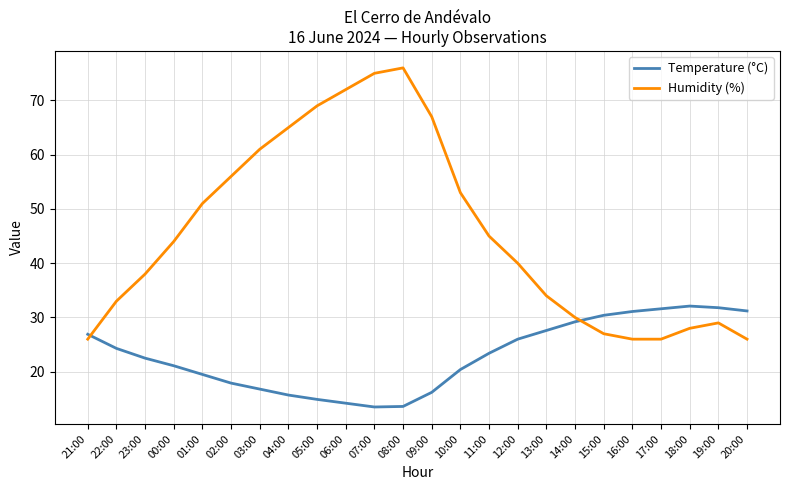

What is the lowest value of the Humidity (%) series?

26.0